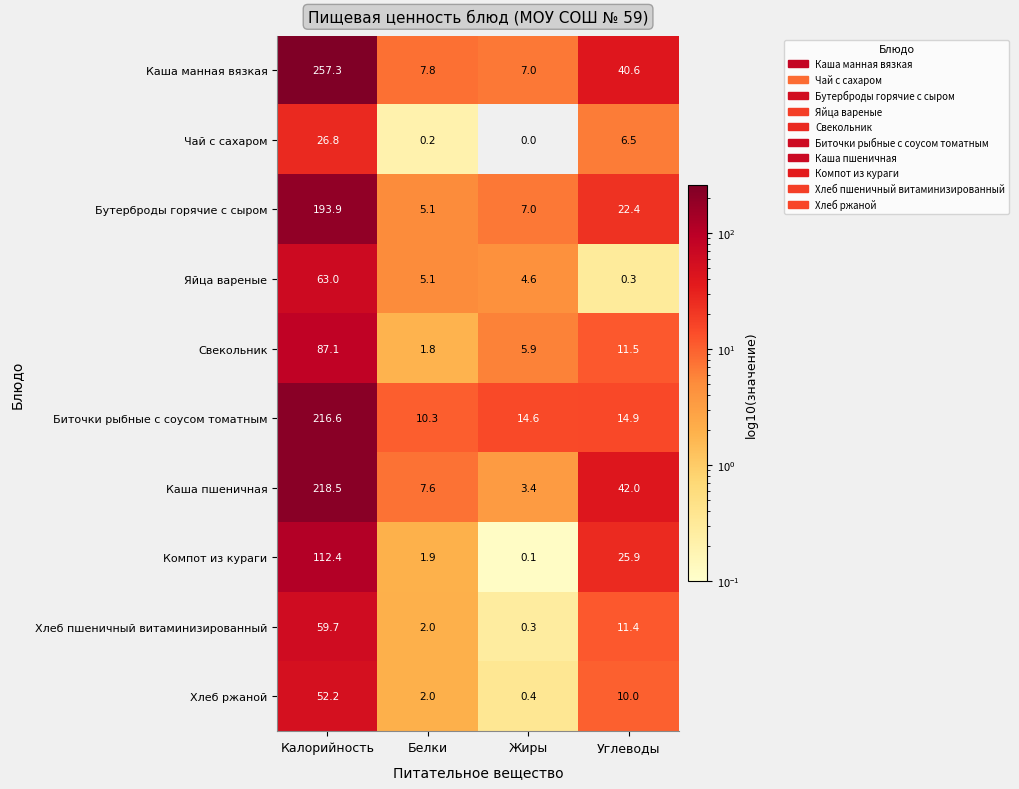

The Свекольник series shows 142.8 at Калорийность. True or false?

False